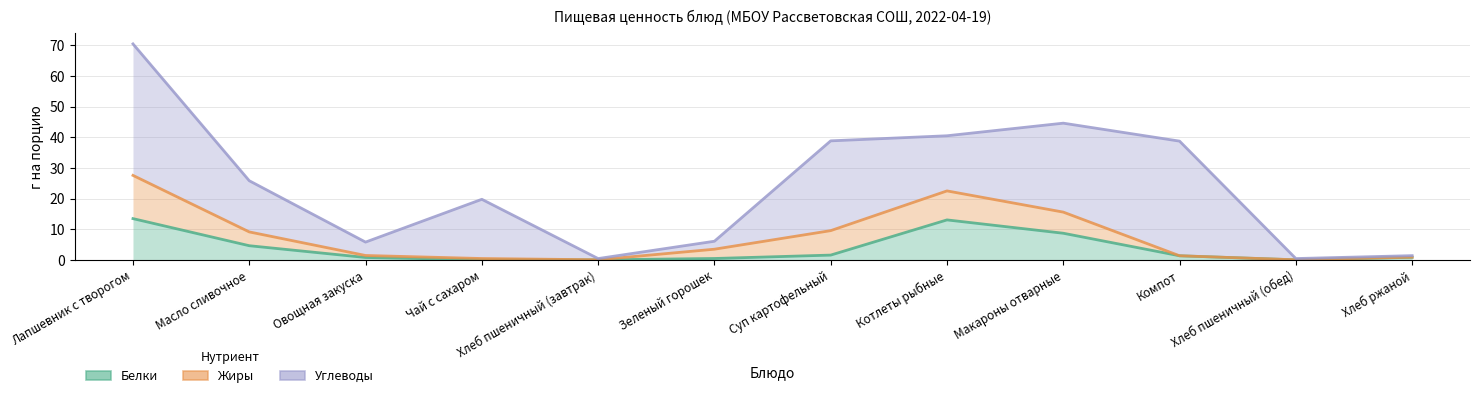

How many lines are shown in the chart?

3